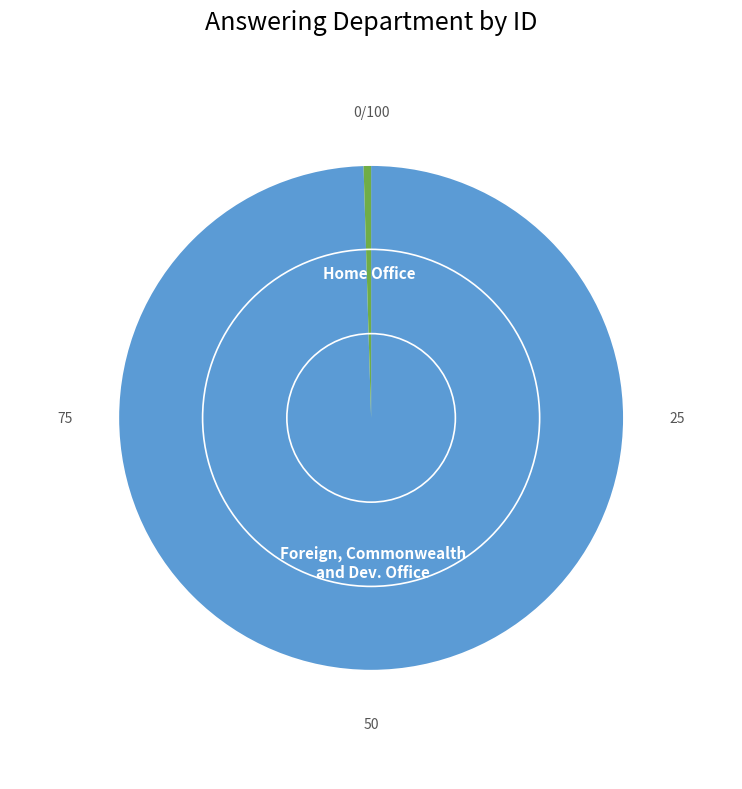

Rank the categories by value from lowest to highest.

Home Office, Foreign, Commonwealth and Development Office